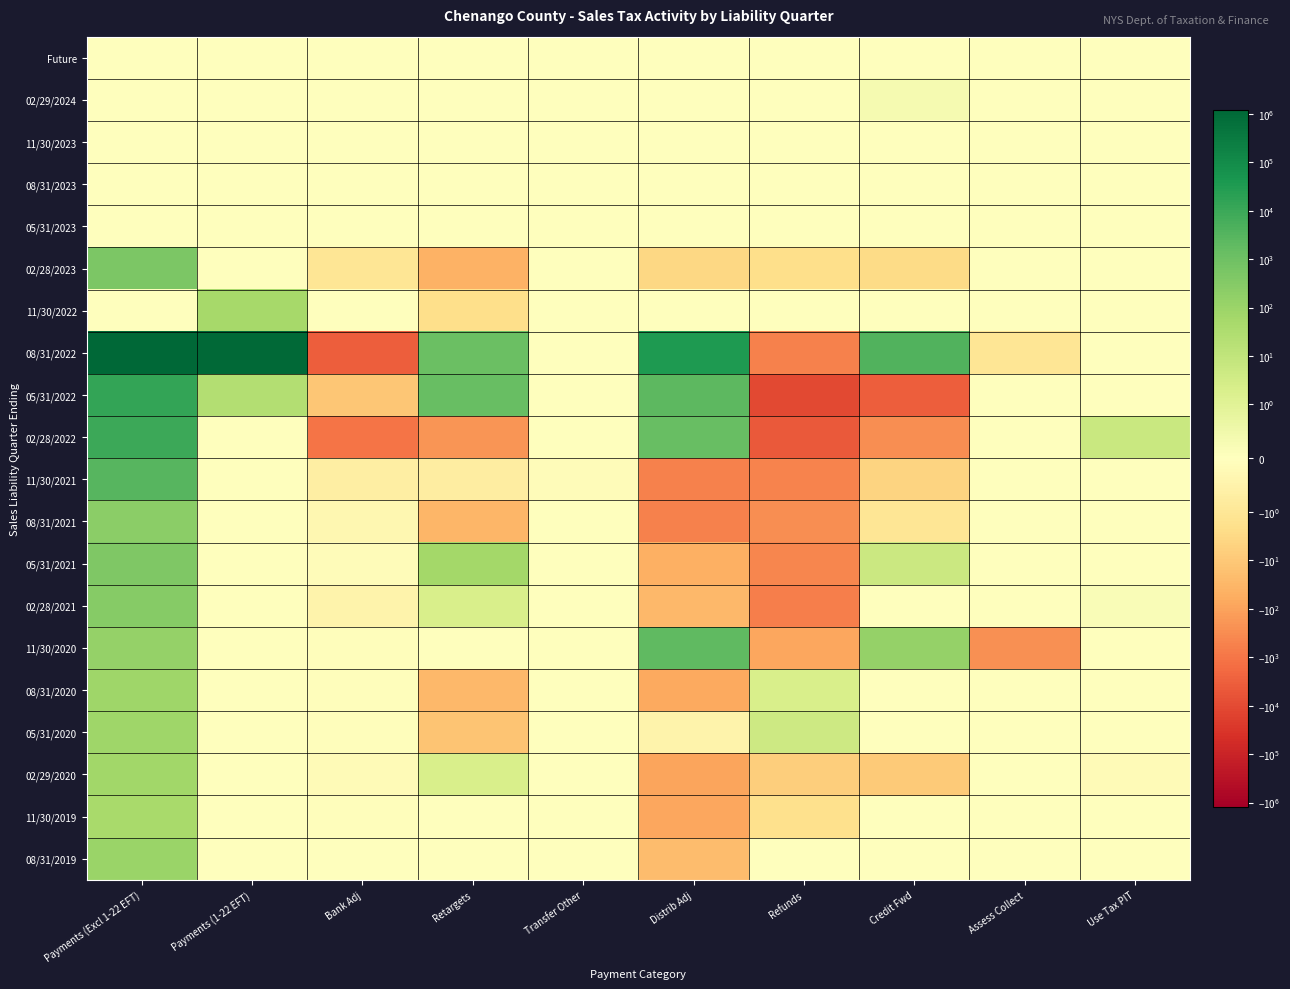

Count the number of categories in the chart.

10